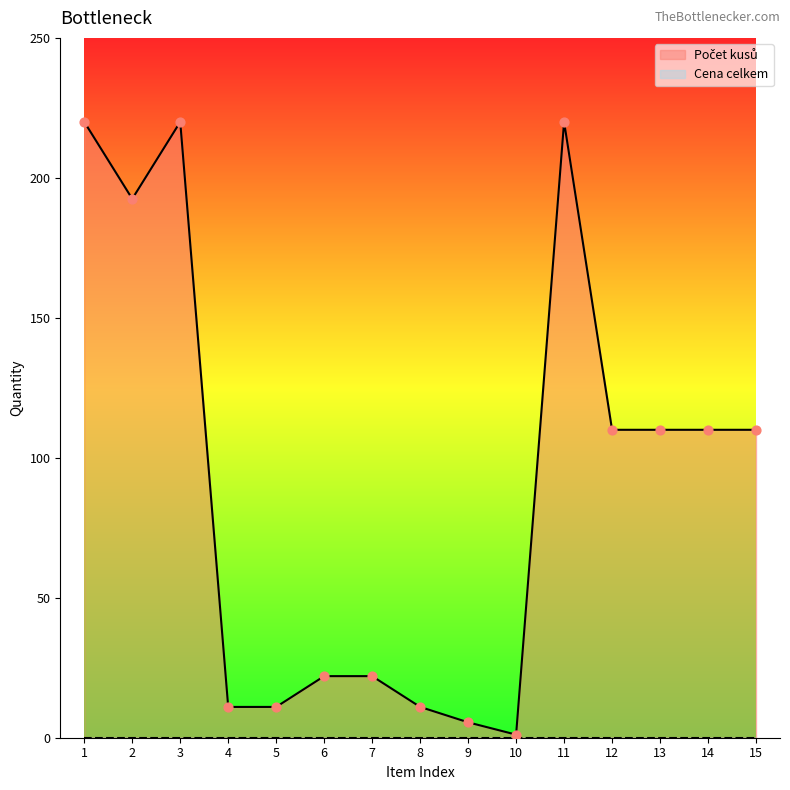

Approximately how many times larger is the value at 13 compared to 1?

0.5